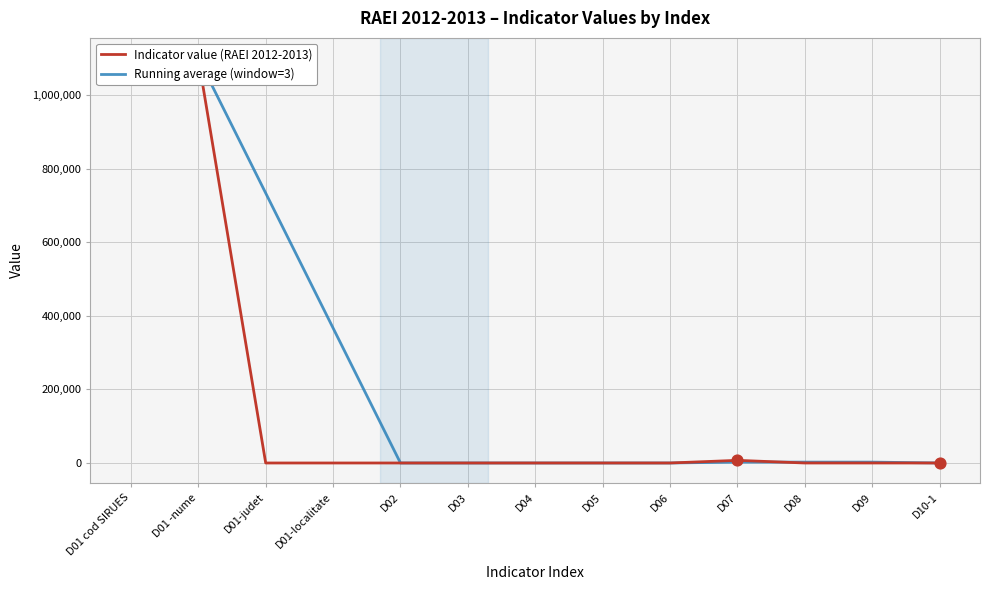

Is the value of Running average (window=3) at D09 greater than the value of Indicator value (RAEI 2012-2013) at D05?

Yes